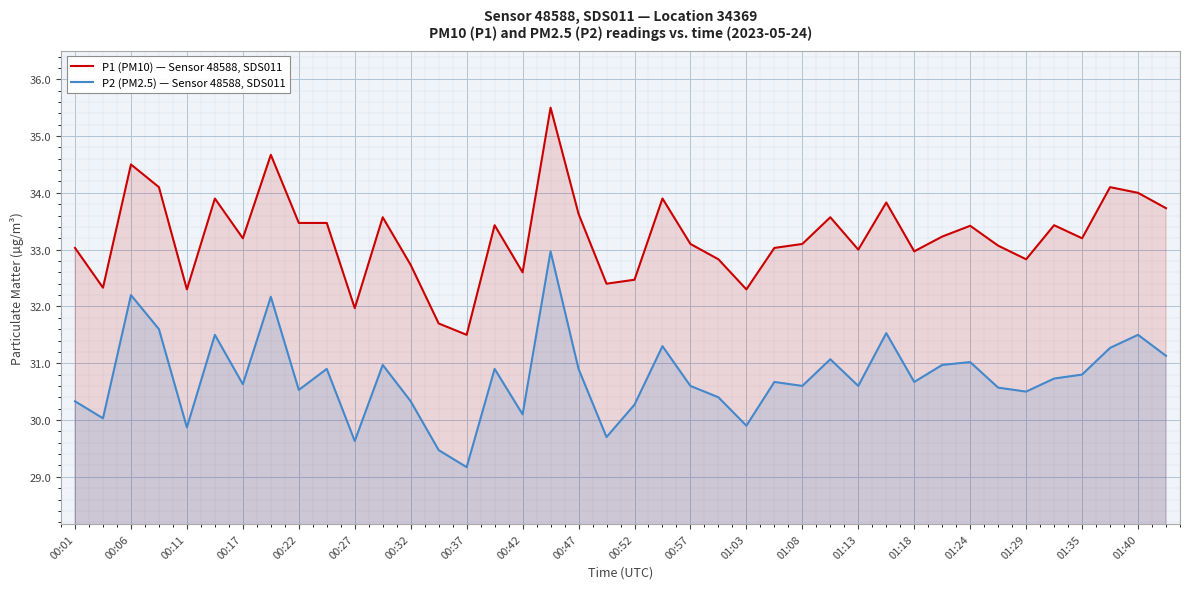

At 01:13, list the series in order from largest to smallest.

P1 (PM10) — Sensor 48588, SDS011, P2 (PM2.5) — Sensor 48588, SDS011